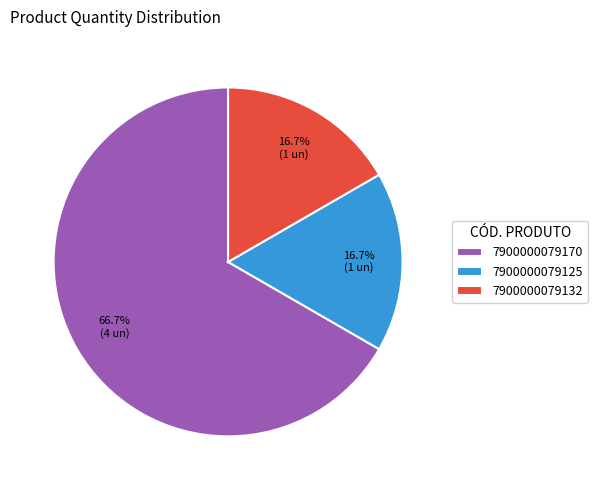

What percentage is NOT represented by 7900000079132?

83.3%